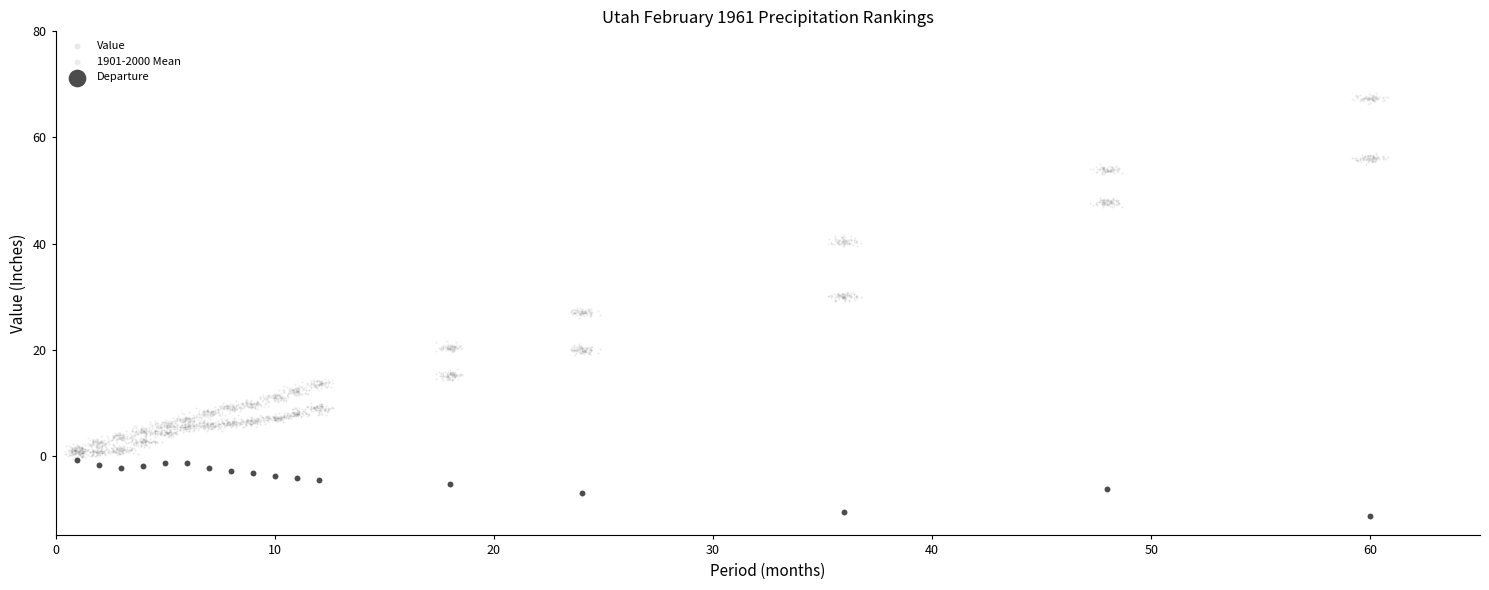

Which series contains the lowest Y value?

Departure